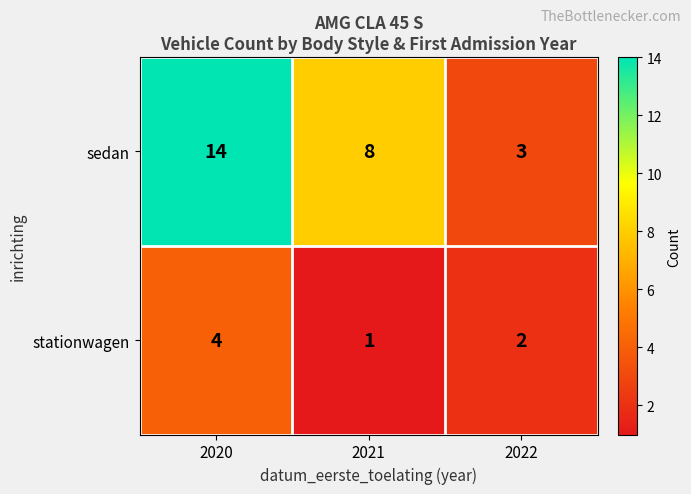

List the series in order of their peak value, lowest first.

stationwagen, sedan